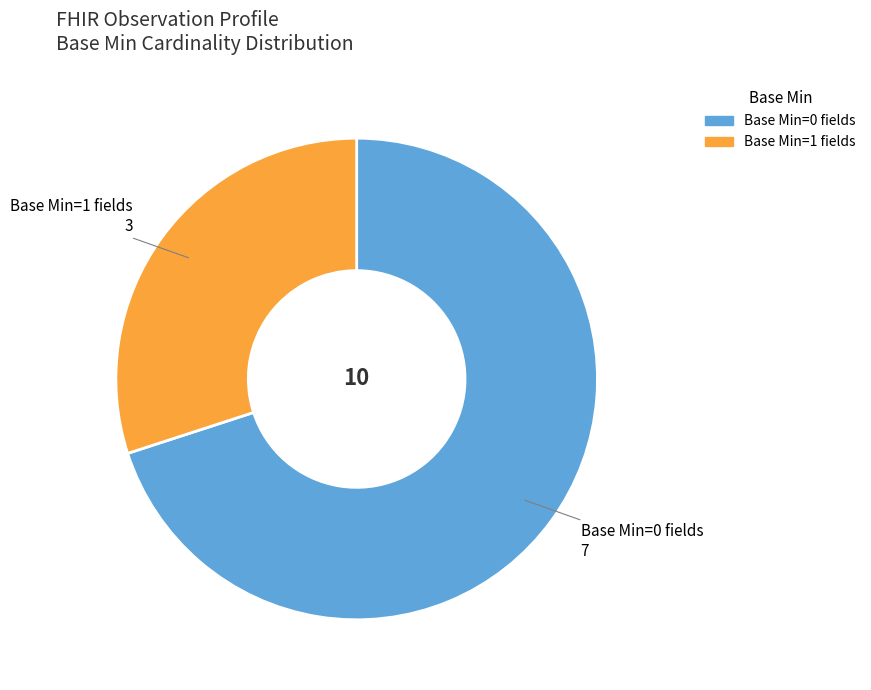

Is there any slice that represents more than half of the pie?

Yes